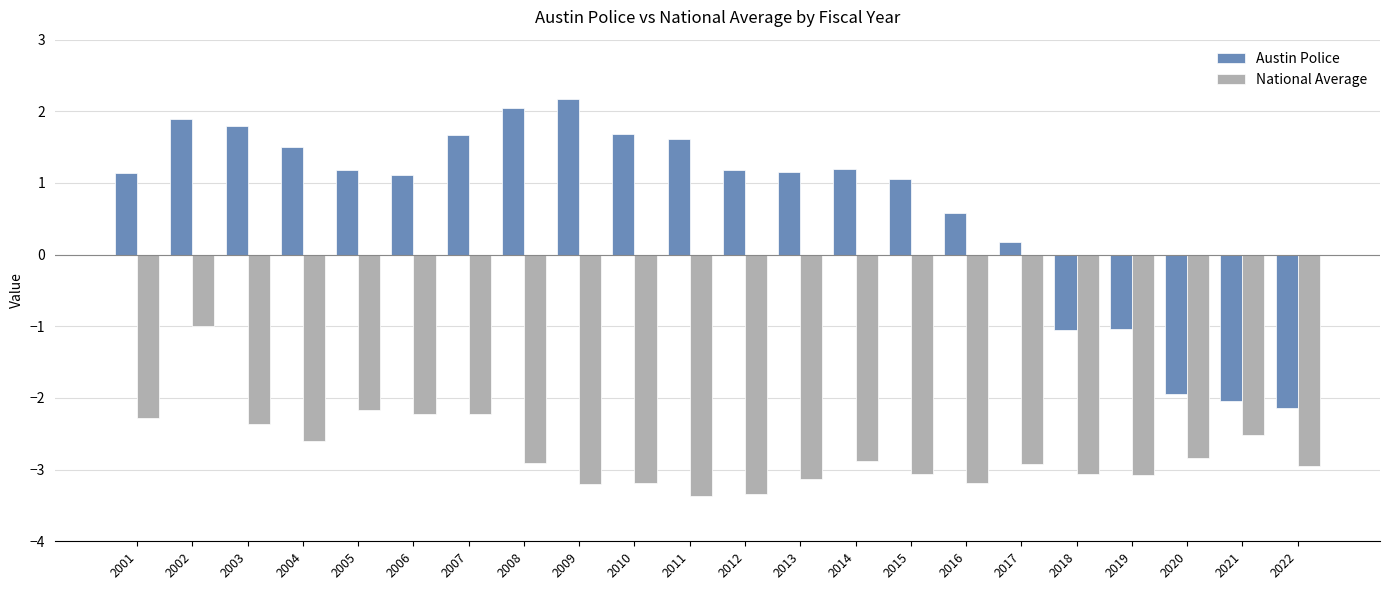

Is the value of National Average at 2003 greater than the value of Austin Police at 2006?

No